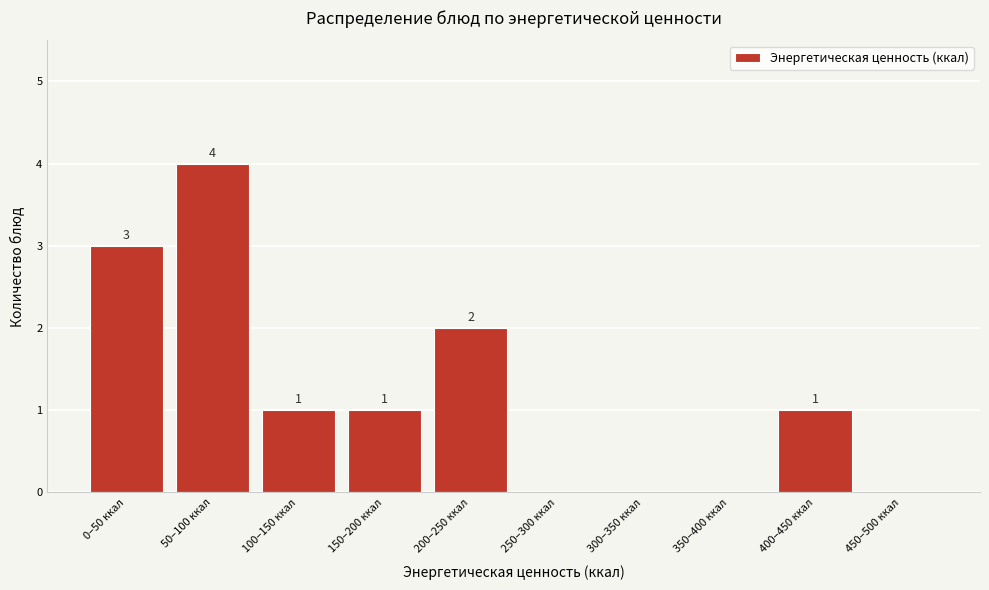

Reading left to right, what are all the values shown in this chart?

0–50 ккал=3	50–100 ккал=4	100–150 ккал=1	150–200 ккал=1	200–250 ккал=2	250–300 ккал=0	300–350 ккал=0	350–400 ккал=0	400–450 ккал=1	450–500 ккал=0